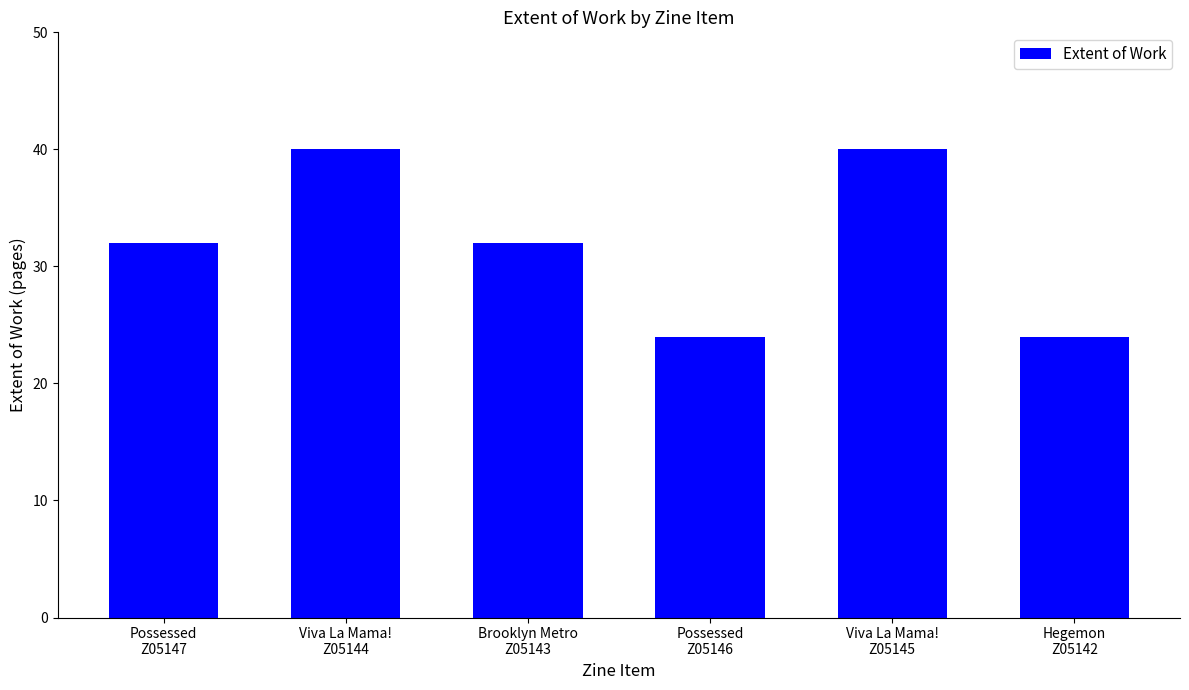

What is the value of the 1st bar from the left?

32